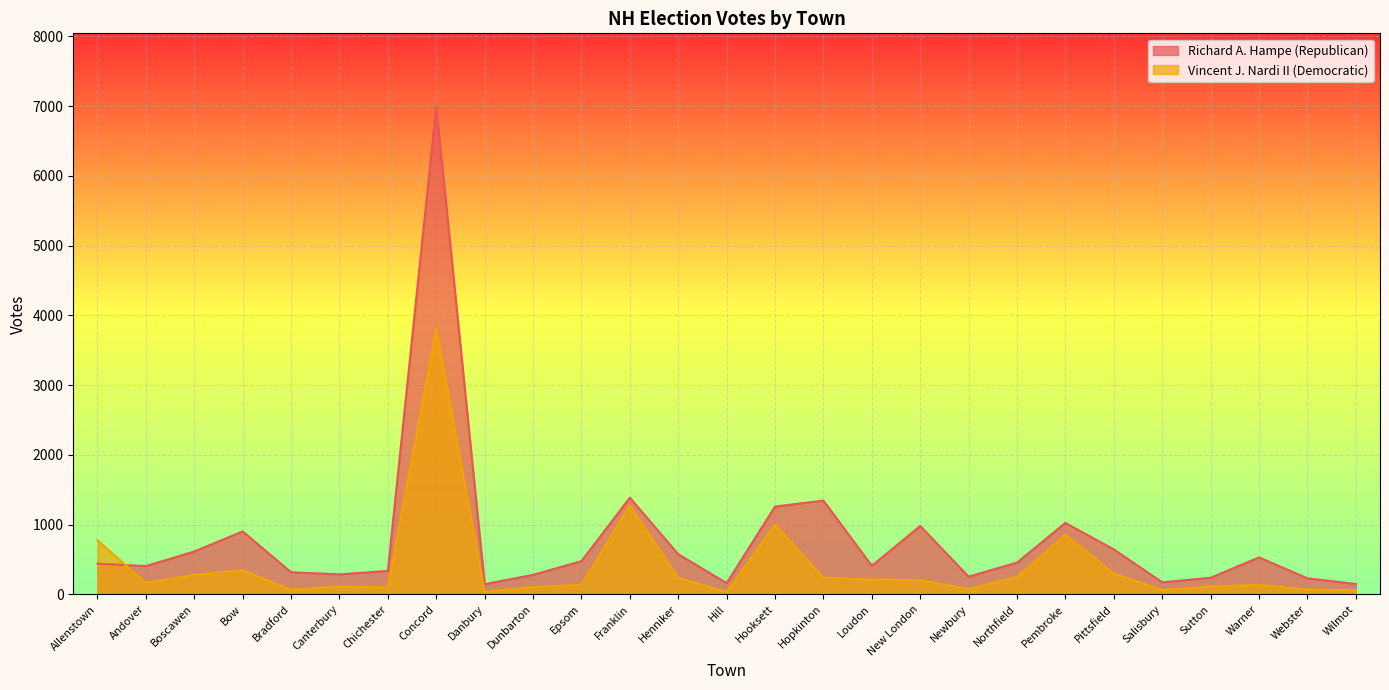

How many values in the Richard A. Hampe (Republican) series exceed 440?

13